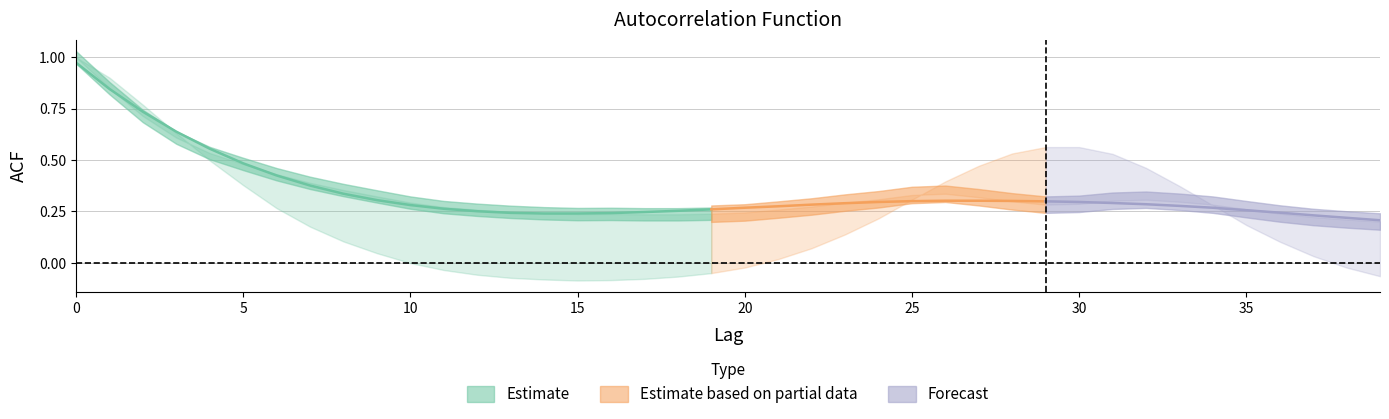

What is the difference between the second highest and second lowest values in the acf_shown_smooth series?

0.6